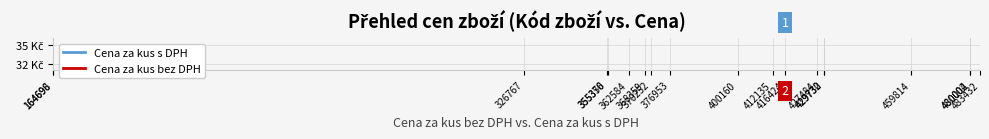

True or false: Cena za kus bez DPH and Cena za kus s DPH intersect in this chart.

False